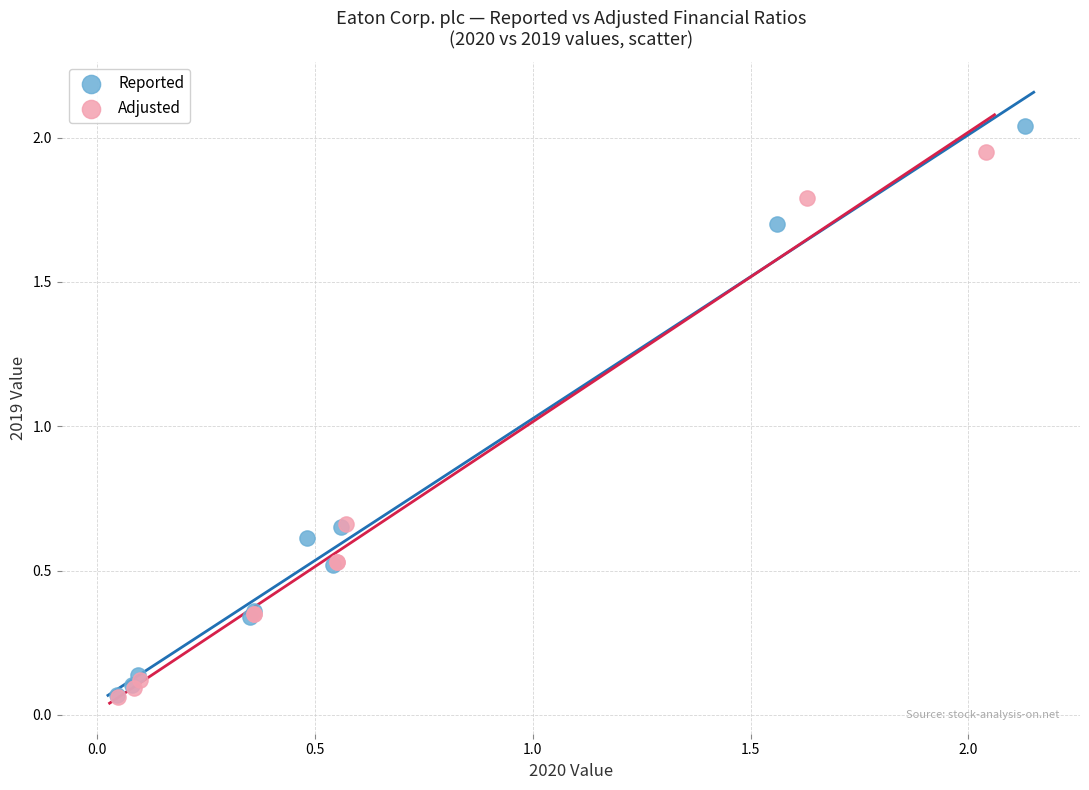

What are all the series names shown in the legend?

Reported, Adjusted